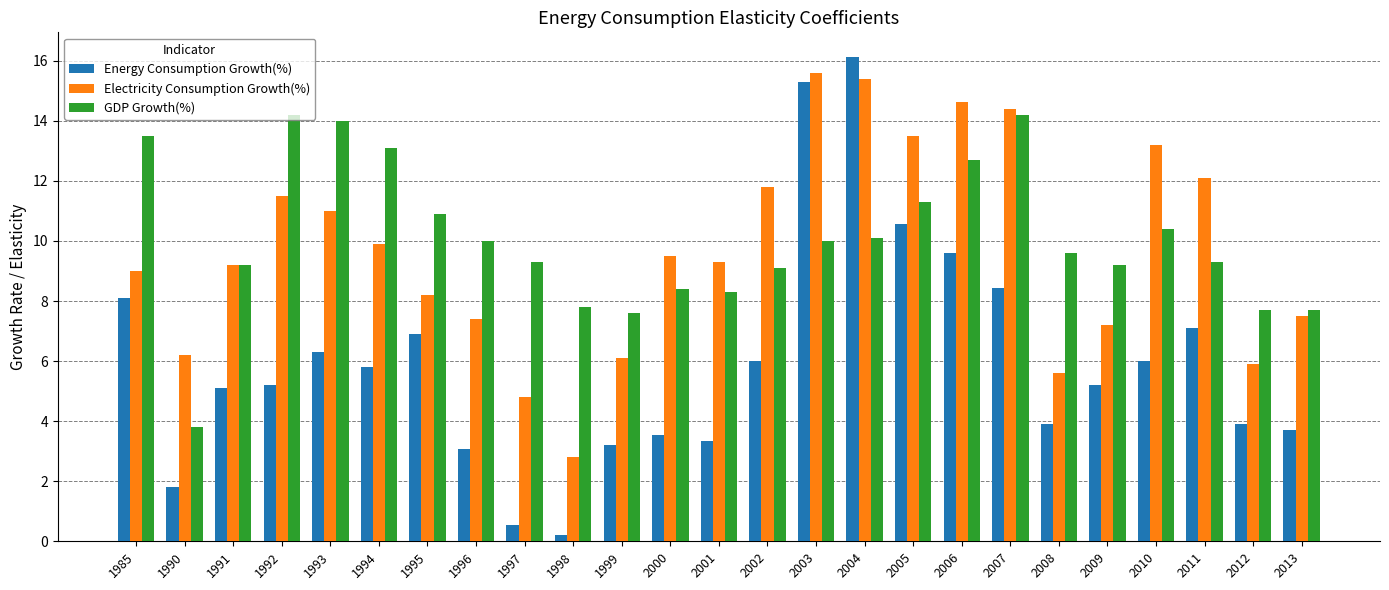

Reading right to left, transcribe all the data shown in this chart.

Energy Consumption Growth(%): 2013=3.7	2012=3.9	2011=7.1	2010=6.0	2009=5.2	2008=3.9	2007=8.4	2006=9.6	2005=10.6	2004=16.1	2003=15.3	2002=6.0	2001=3.4	2000=3.5	1999=3.2	1998=0.2	1997=0.5	1996=3.1	1995=6.9	1994=5.8	1993=6.3	1992=5.2	1991=5.1	1990=1.8	1985=8.1
Electricity Consumption Growth(%): 2013=7.5	2012=5.9	2011=12.1	2010=13.2	2009=7.2	2008=5.6	2007=14.4	2006=14.6	2005=13.5	2004=15.4	2003=15.6	2002=11.8	2001=9.3	2000=9.5	1999=6.1	1998=2.8	1997=4.8	1996=7.4	1995=8.2	1994=9.9	1993=11.0	1992=11.5	1991=9.2	1990=6.2	1985=9.0
GDP Growth(%): 2013=7.7	2012=7.7	2011=9.3	2010=10.4	2009=9.2	2008=9.6	2007=14.2	2006=12.7	2005=11.3	2004=10.1	2003=10.0	2002=9.1	2001=8.3	2000=8.4	1999=7.6	1998=7.8	1997=9.3	1996=10.0	1995=10.9	1994=13.1	1993=14.0	1992=14.2	1991=9.2	1990=3.8	1985=13.5